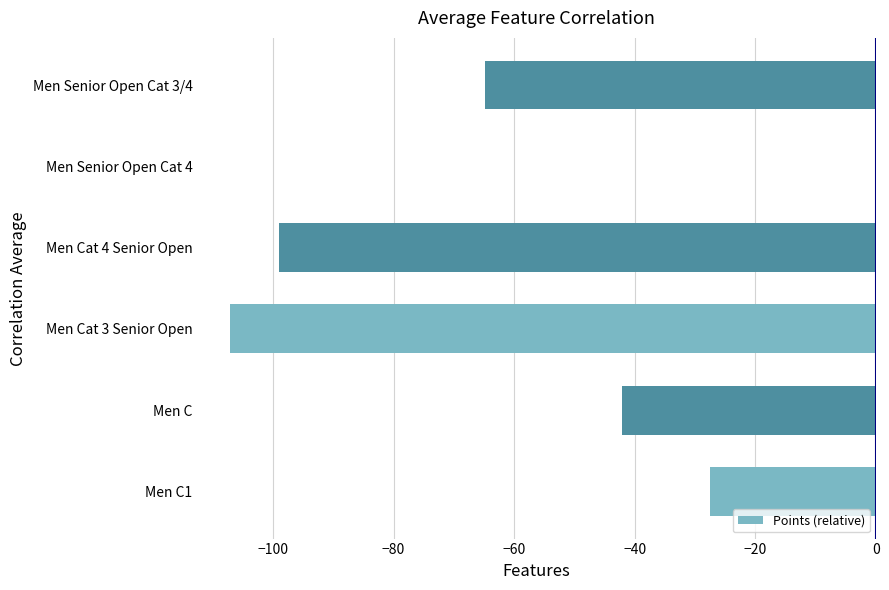

What is the change in value from Men C1 to Men Cat 4 Senior Open?

-71.5